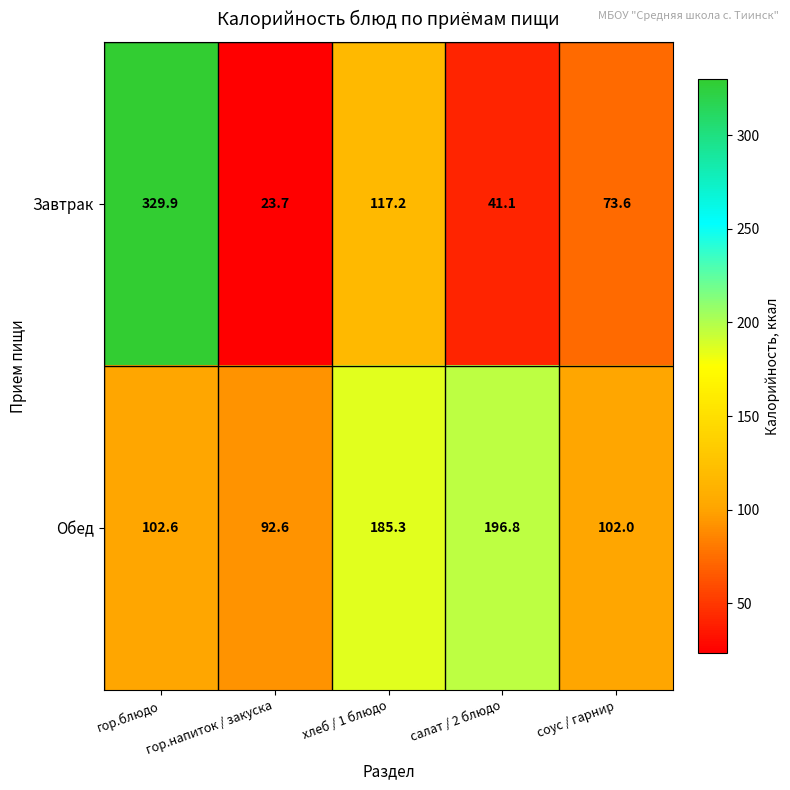

Which series has the largest total across all categories?

Обед